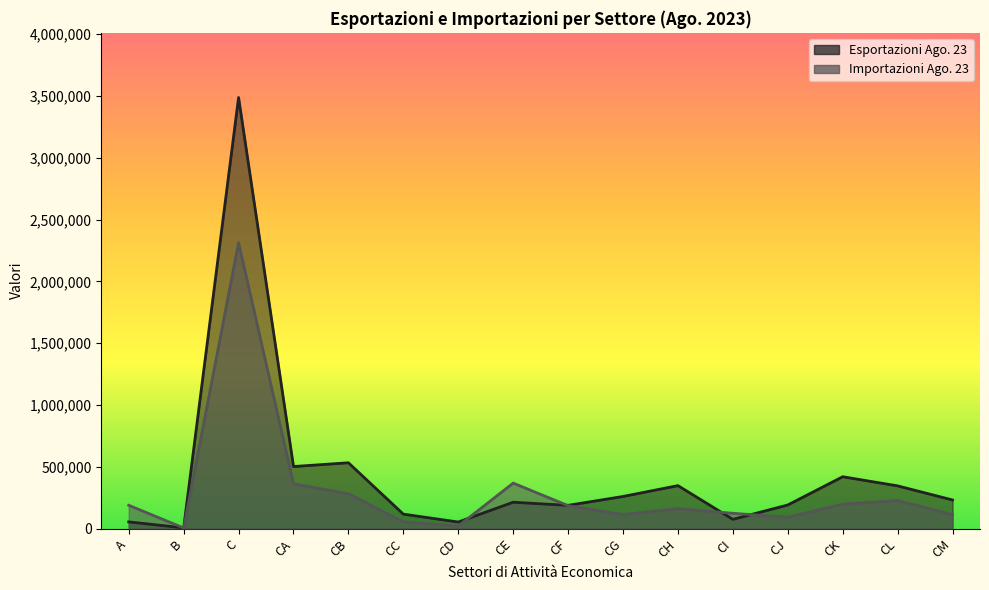

True or false: Importazioni Ago. 23 has a value of 326075 at CL.

False